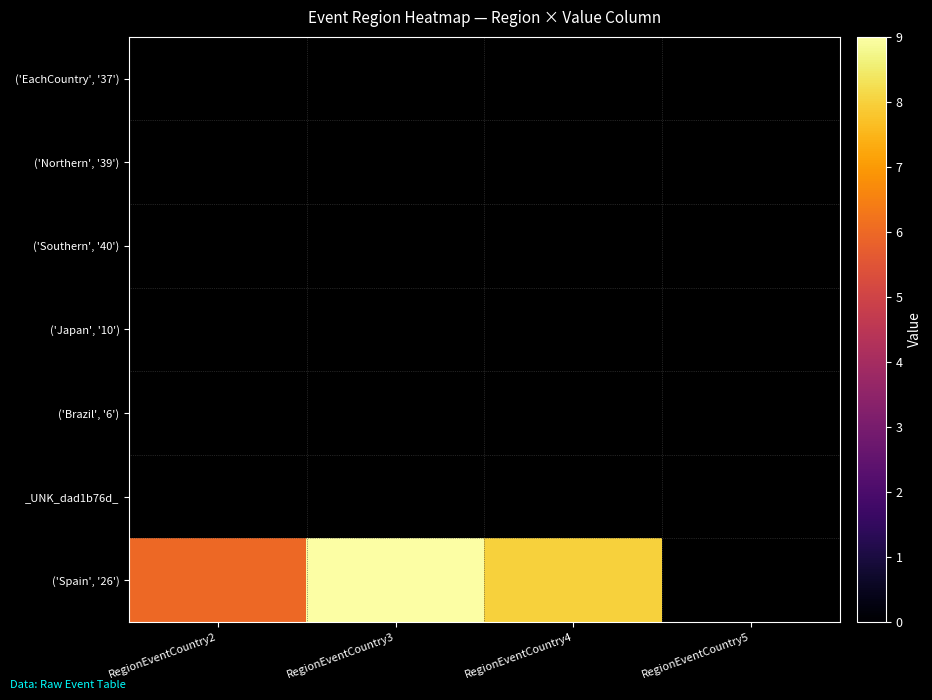

At which category is the sum across all series the highest?

RegionEventCountry3